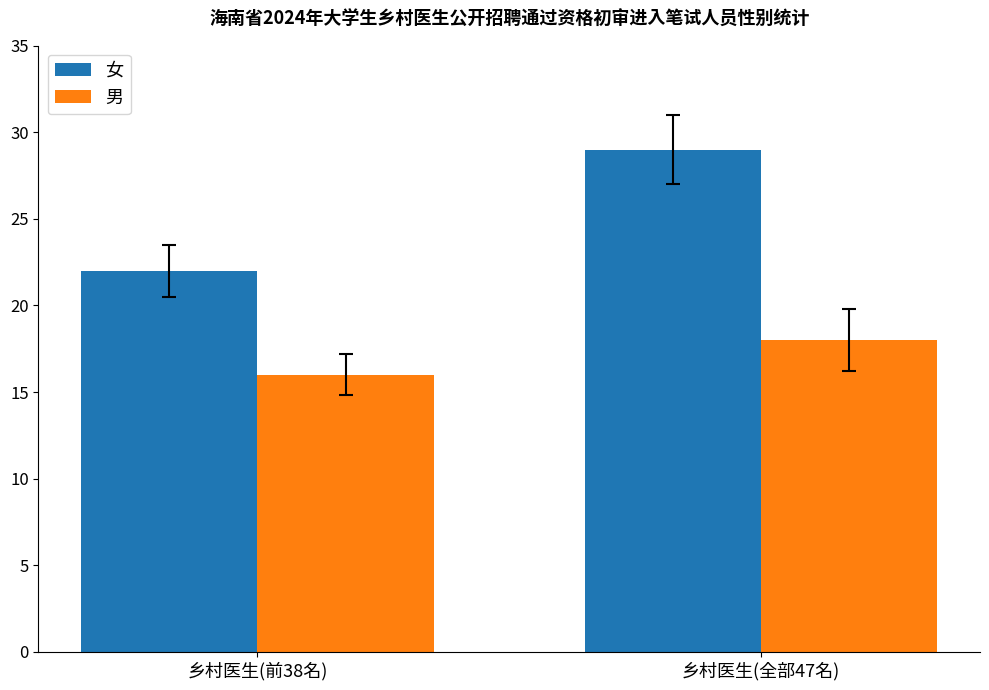

What is the total value across all series at 乡村医生(全部47名)?

47